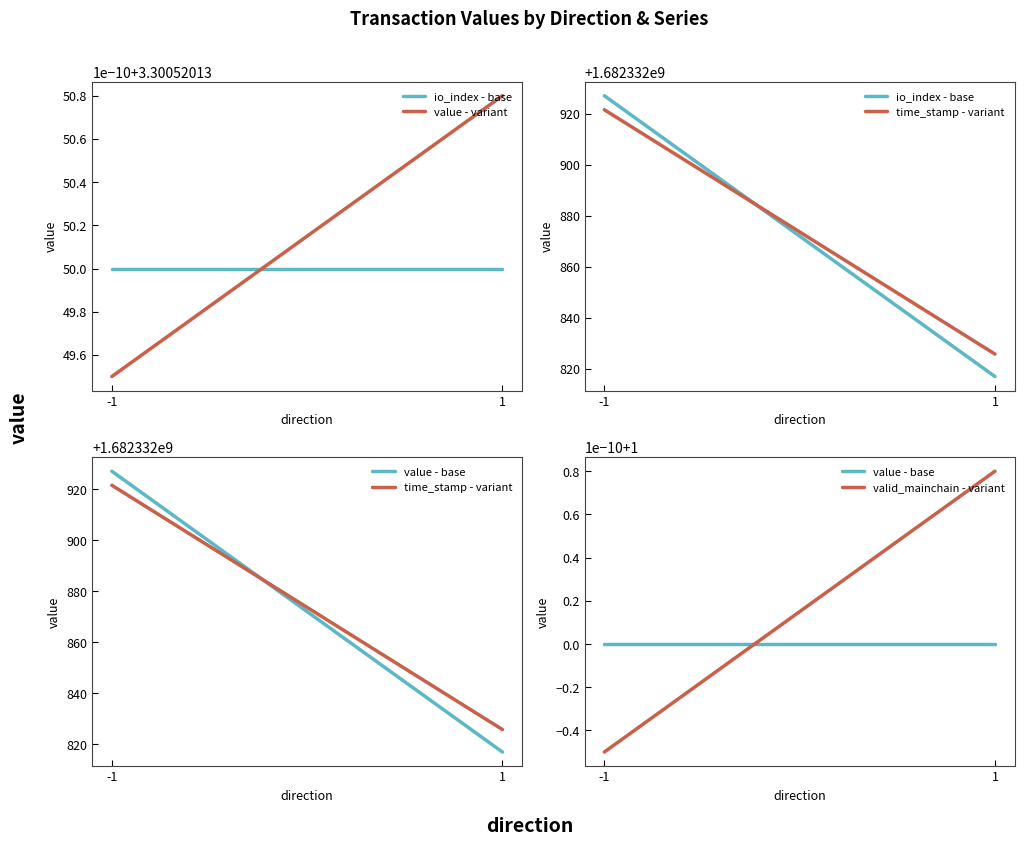

Is the value of time_stamp - variant at -1 greater than the value of valid_mainchain - variant at -1?

Yes